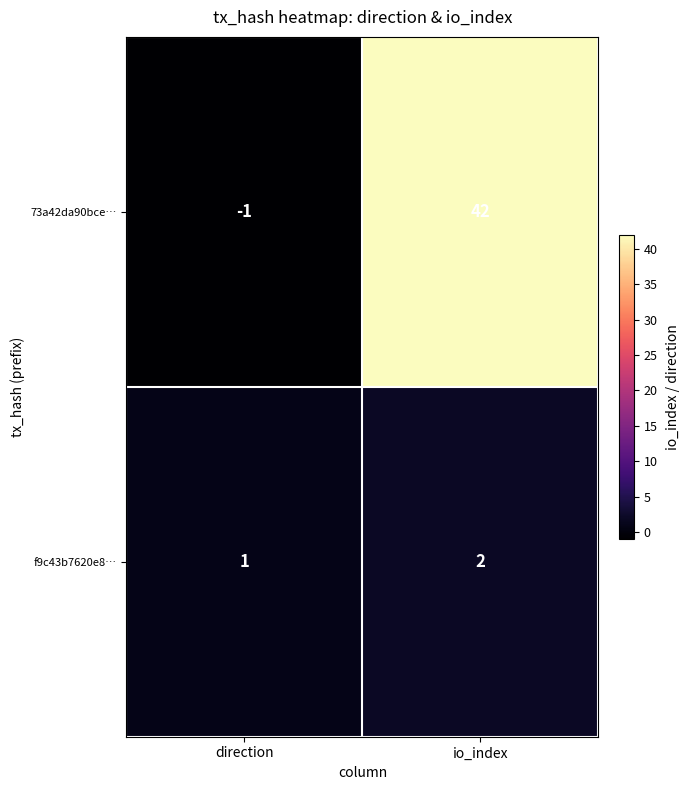

At how many categories does at least one series exceed 14?

1